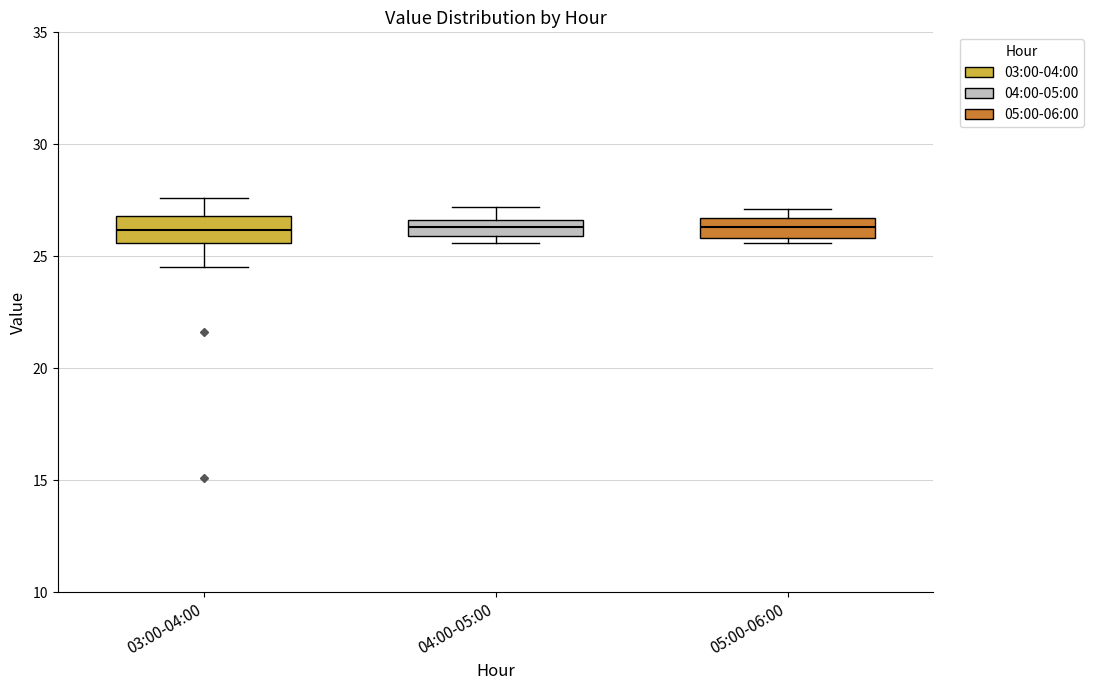

Where is the lower edge of the box for 04:00-05:00 on the y-axis? The values are not printed on the chart, so give them approximately, as read against the axis.

26.0